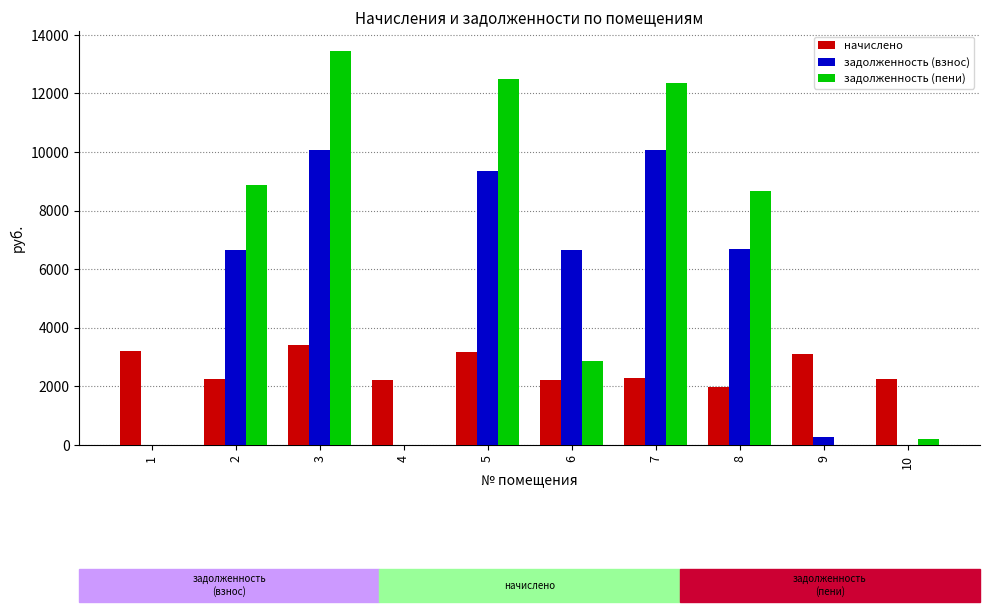

What are all the series names shown in the legend?

начислено, задолженность (взнос), задолженность (пени)